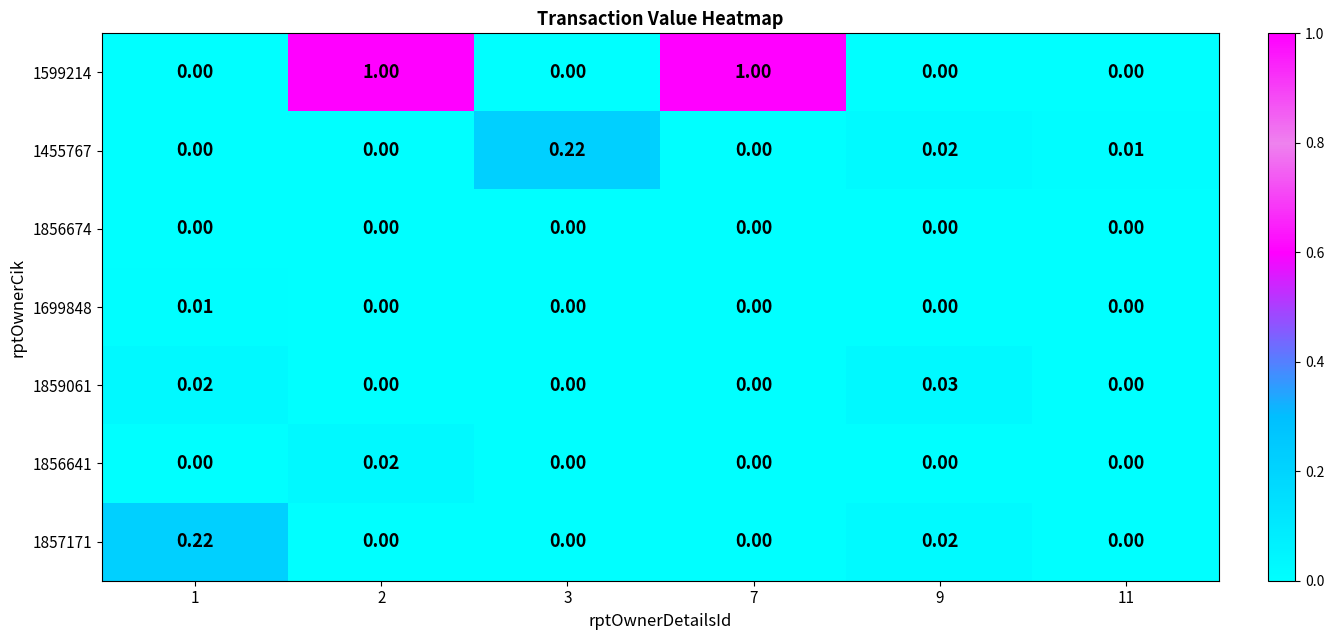

How many data points does each series have?

6